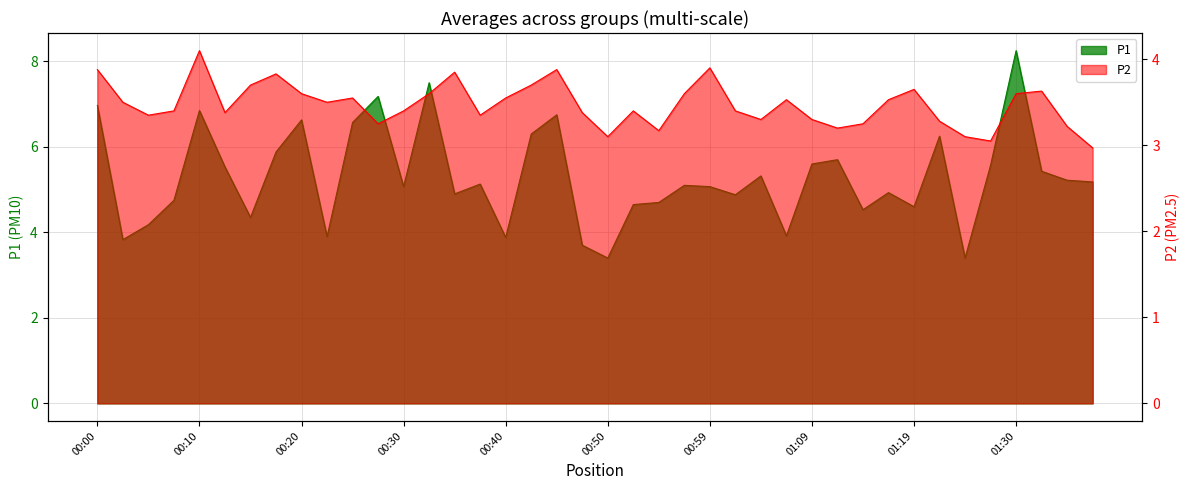

Which has a higher value, 00:05 or 00:37?

00:37